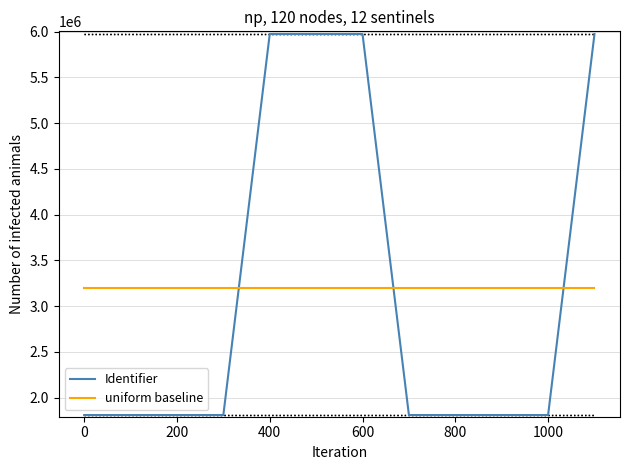

What is the maximum value shown in the chart?

5974539